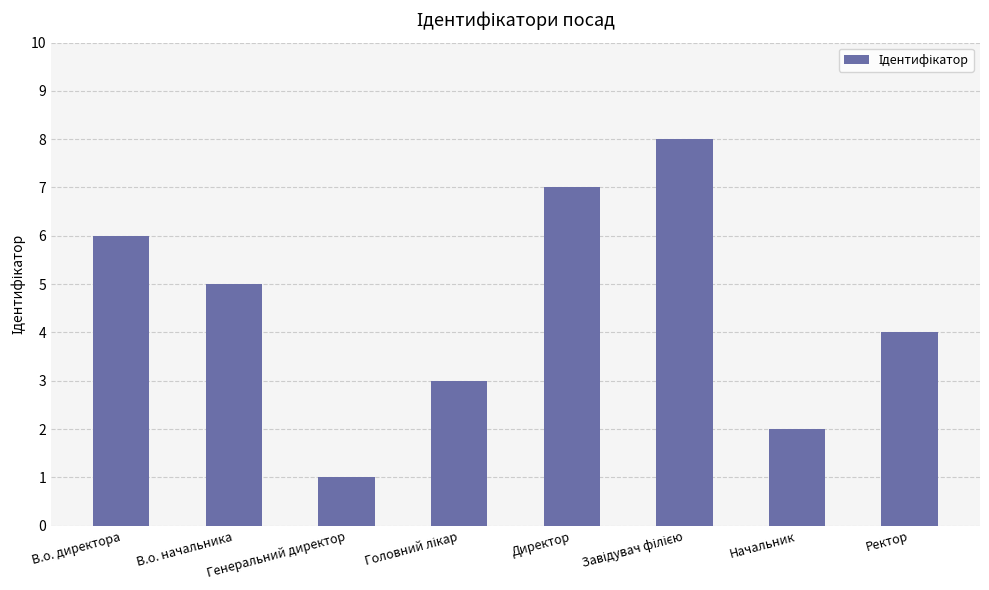

What is the label of the 8th bar from the left?

Ректор